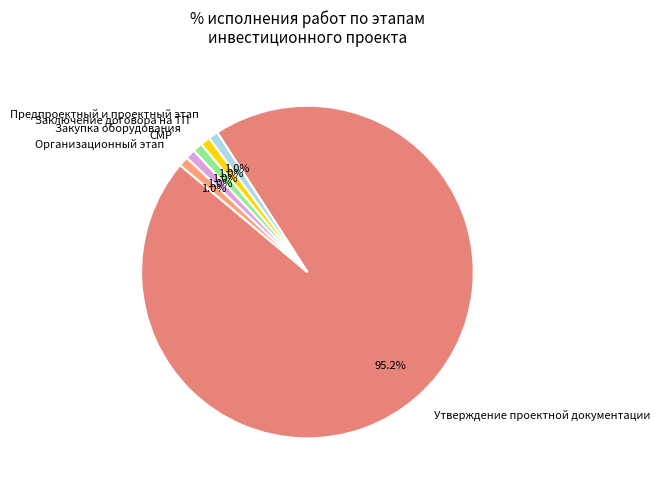

How many segments does this pie chart have?

6